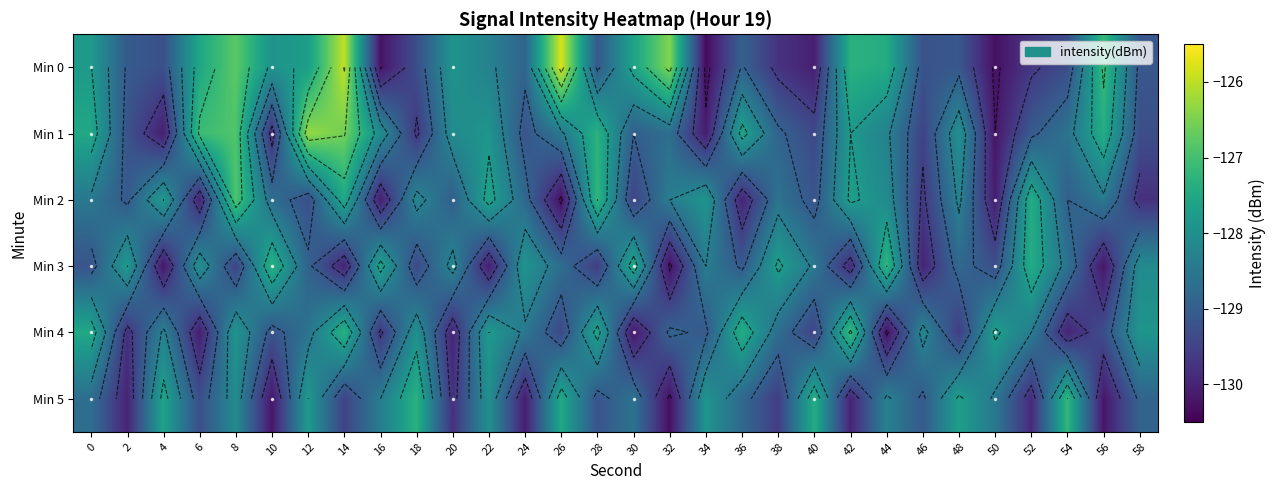

Read the Min 1 value at 14.

-126.6